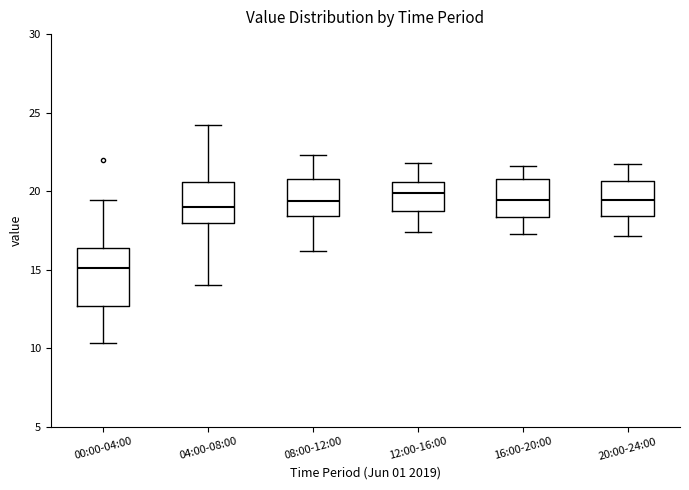

Which box has the lowest median line?

00:00-04:00